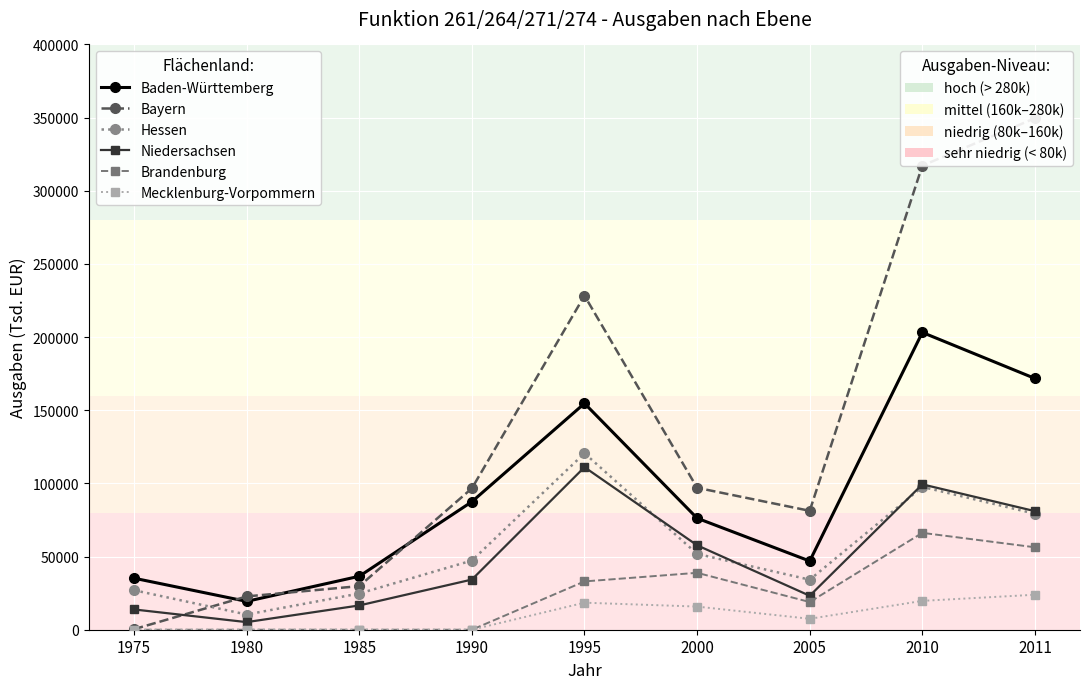

Between 1990 and 1995, which is larger?

1995